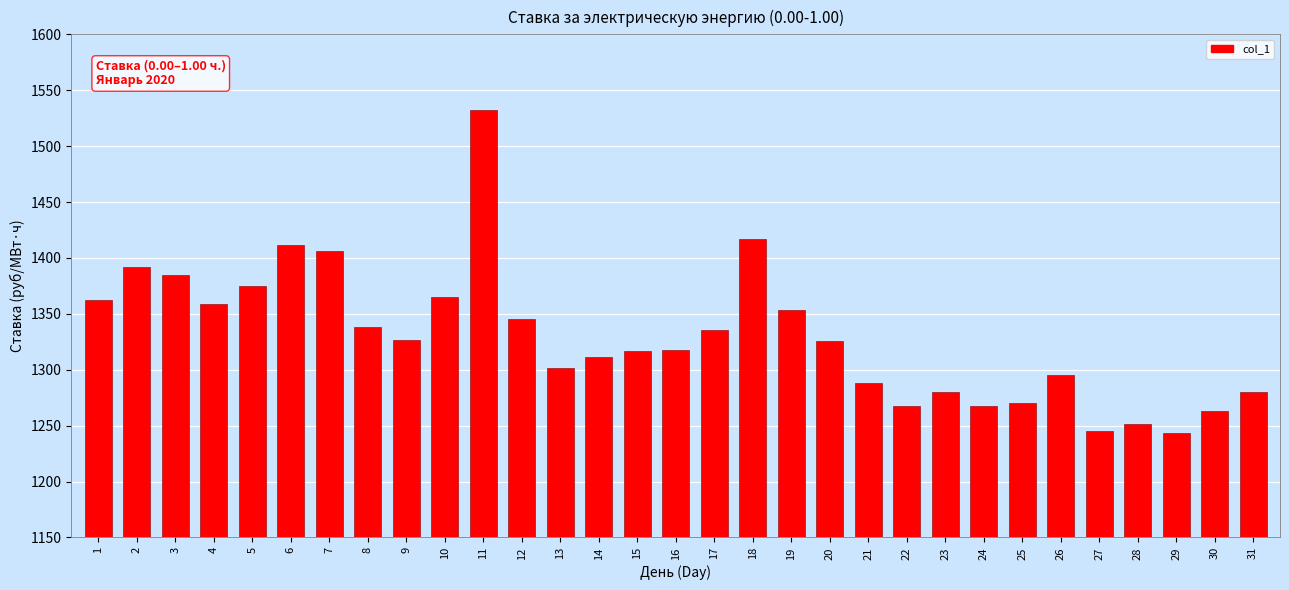

What is the sum of all values?

41231.5